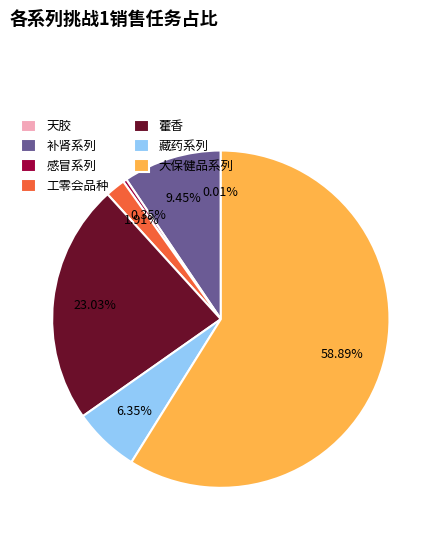

Which has a higher value, 藏药系列 or 大保健品系列?

大保健品系列